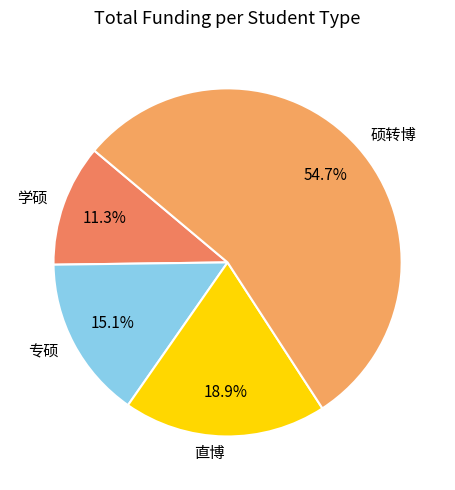

To the nearest percent, what portion does 直博 represent?

19%